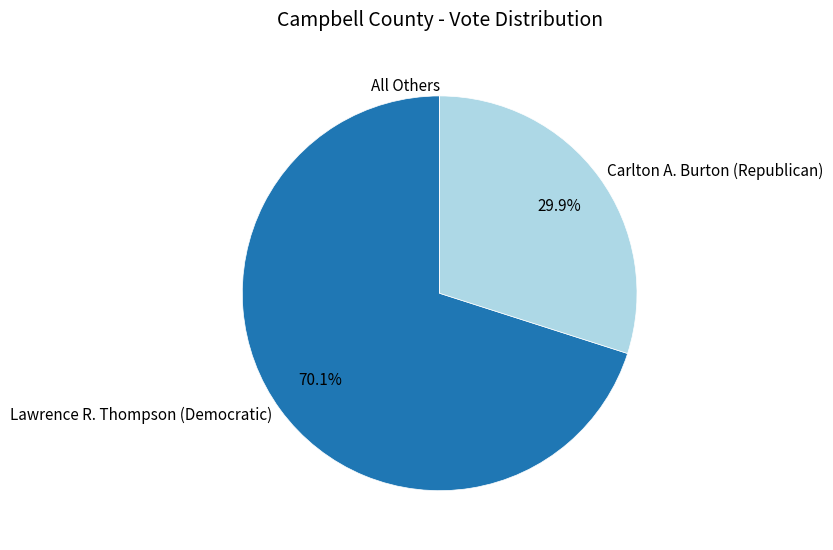

True or false: Carlton A. Burton (Republican) accounts for 30% of the total.

True